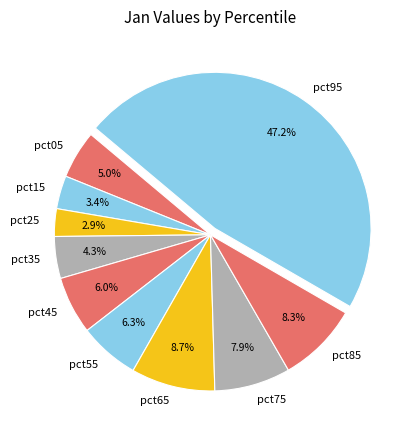

Combined, what portion of the pie is pct45 and pct15?

9.4%